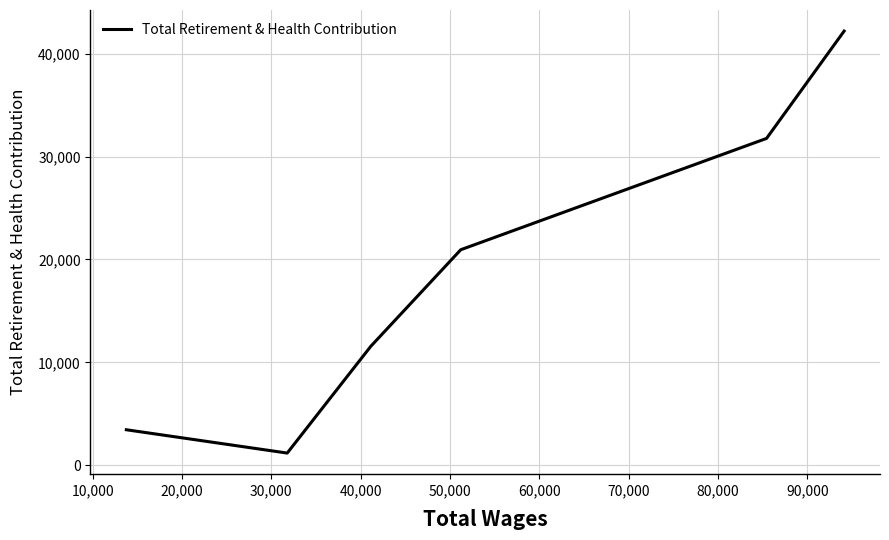

What is the sum of all values?

111115